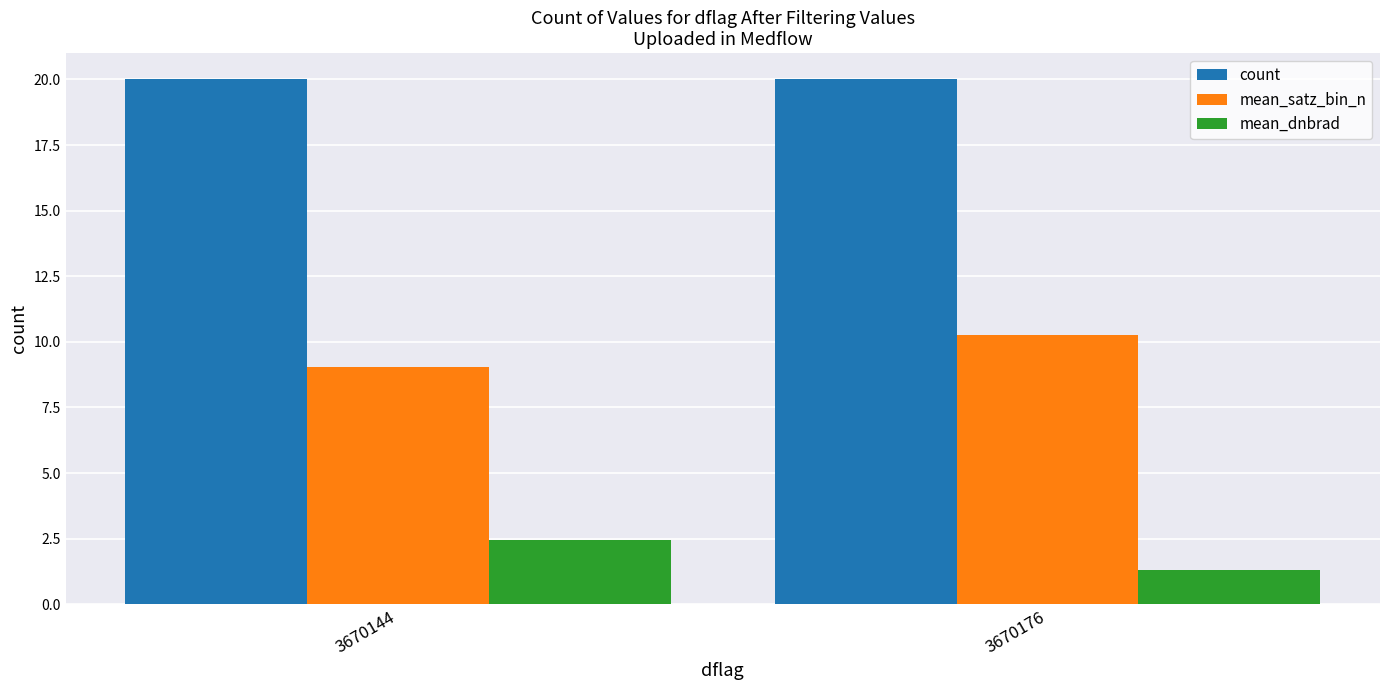

What is the lowest value of the mean_dnbrad series?

1.3